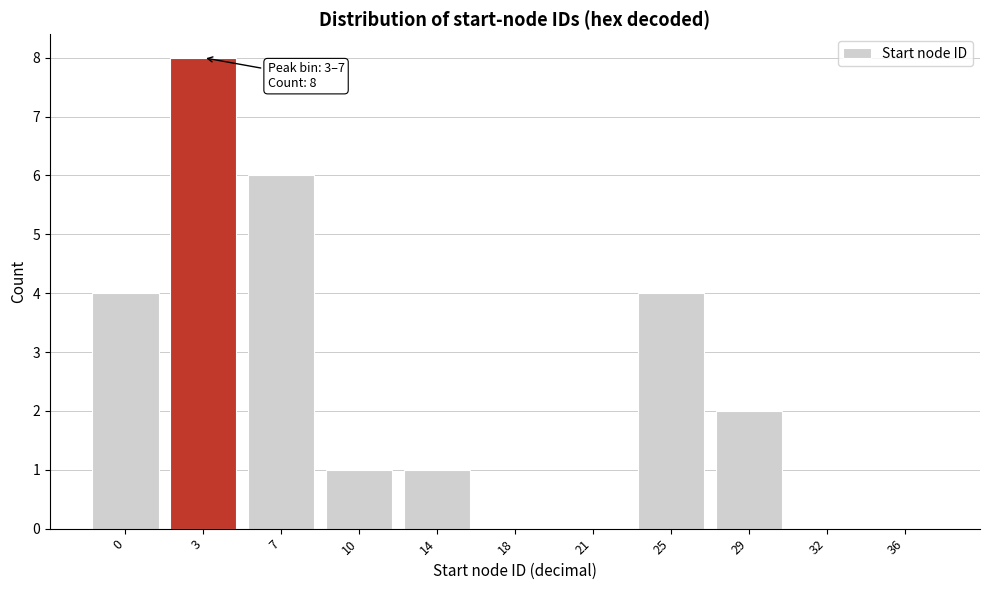

Reading left to right, extract all data points from this chart.

0=4	3=8	7=6	10=1	14=1	18=0	21=0	25=4	29=2	32=0	36=0